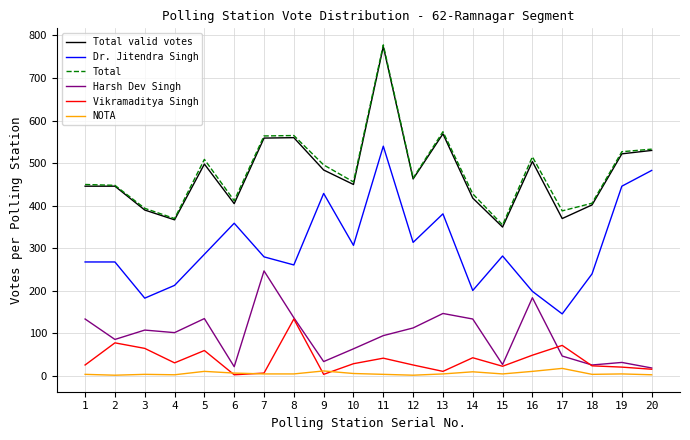

Is the value of Total at 17 greater than the value of Vikramaditya Singh at 19?

Yes